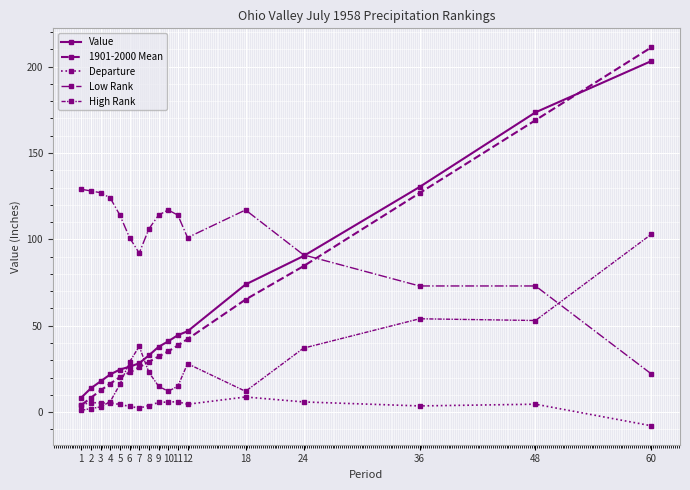

How many lines are shown in the chart?

5